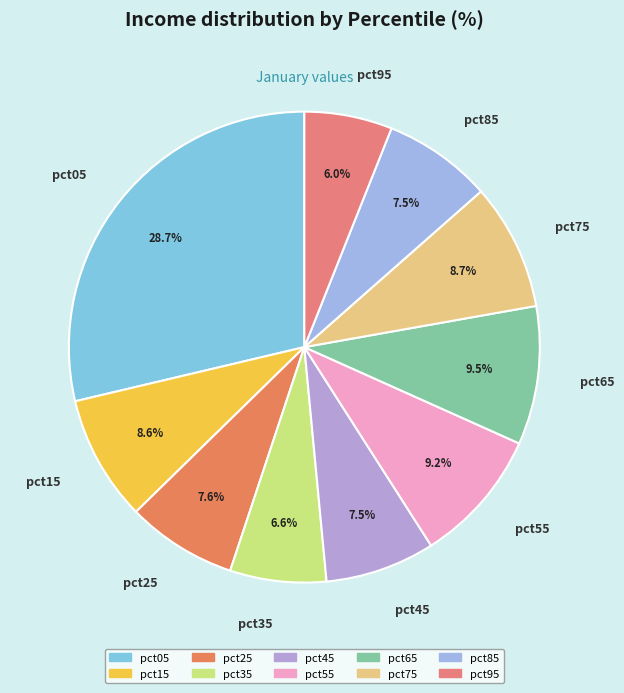

Does pct95 represent more than half of the total?

No